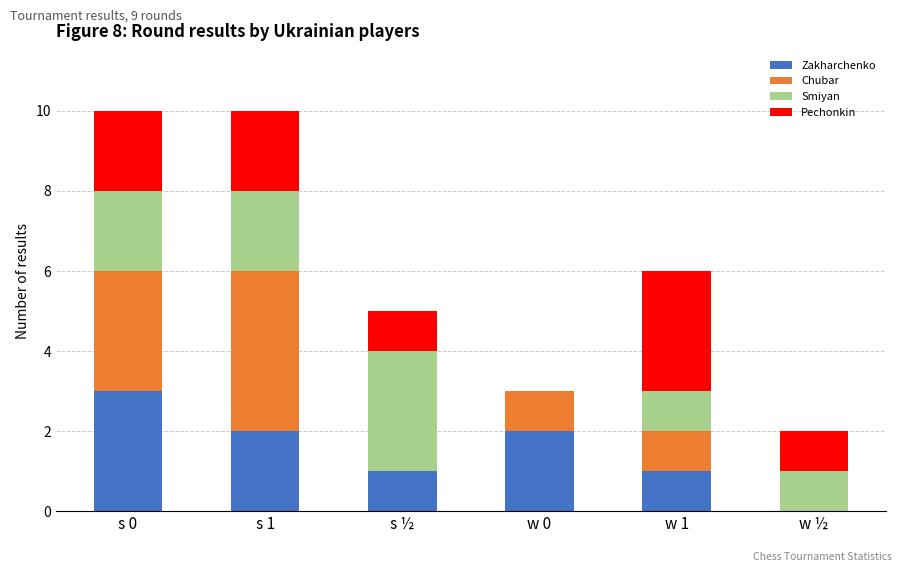

The Zakharchenko series shows 1 at s ½. True or false?

True